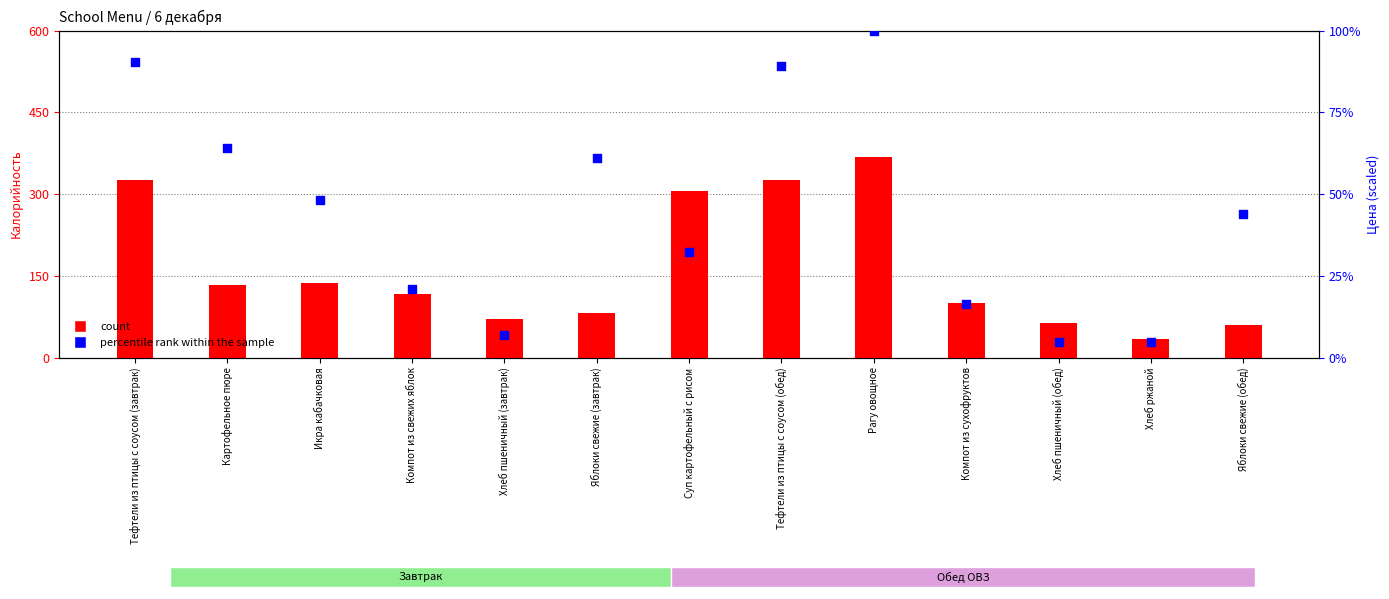

Which series has the largest Y range (max minus min)?

count